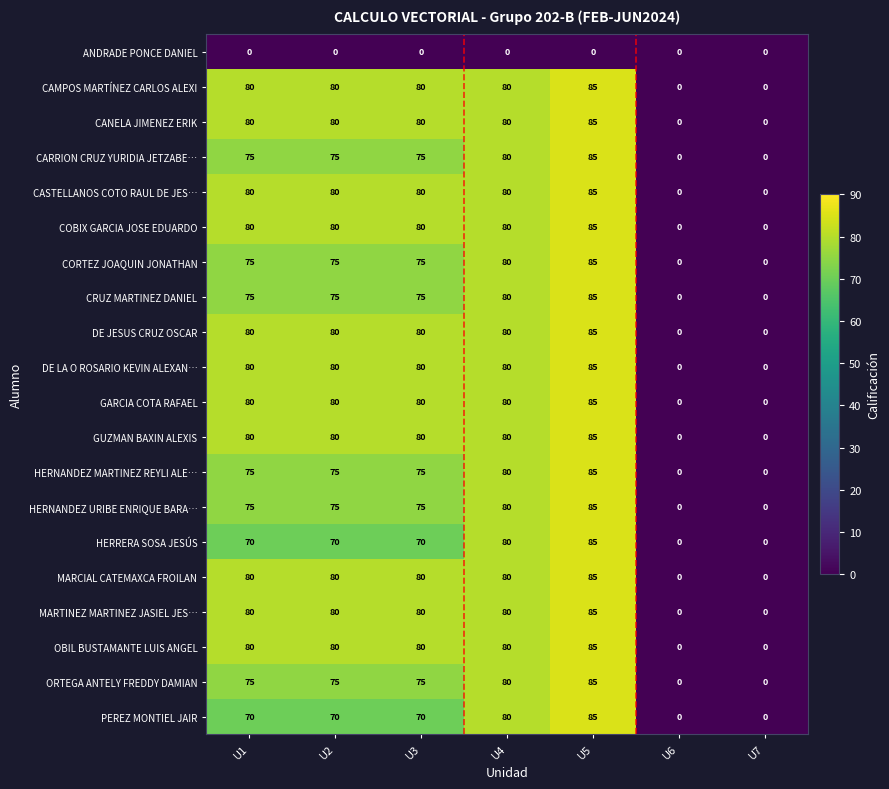

Which category has the highest value across all series?

U5